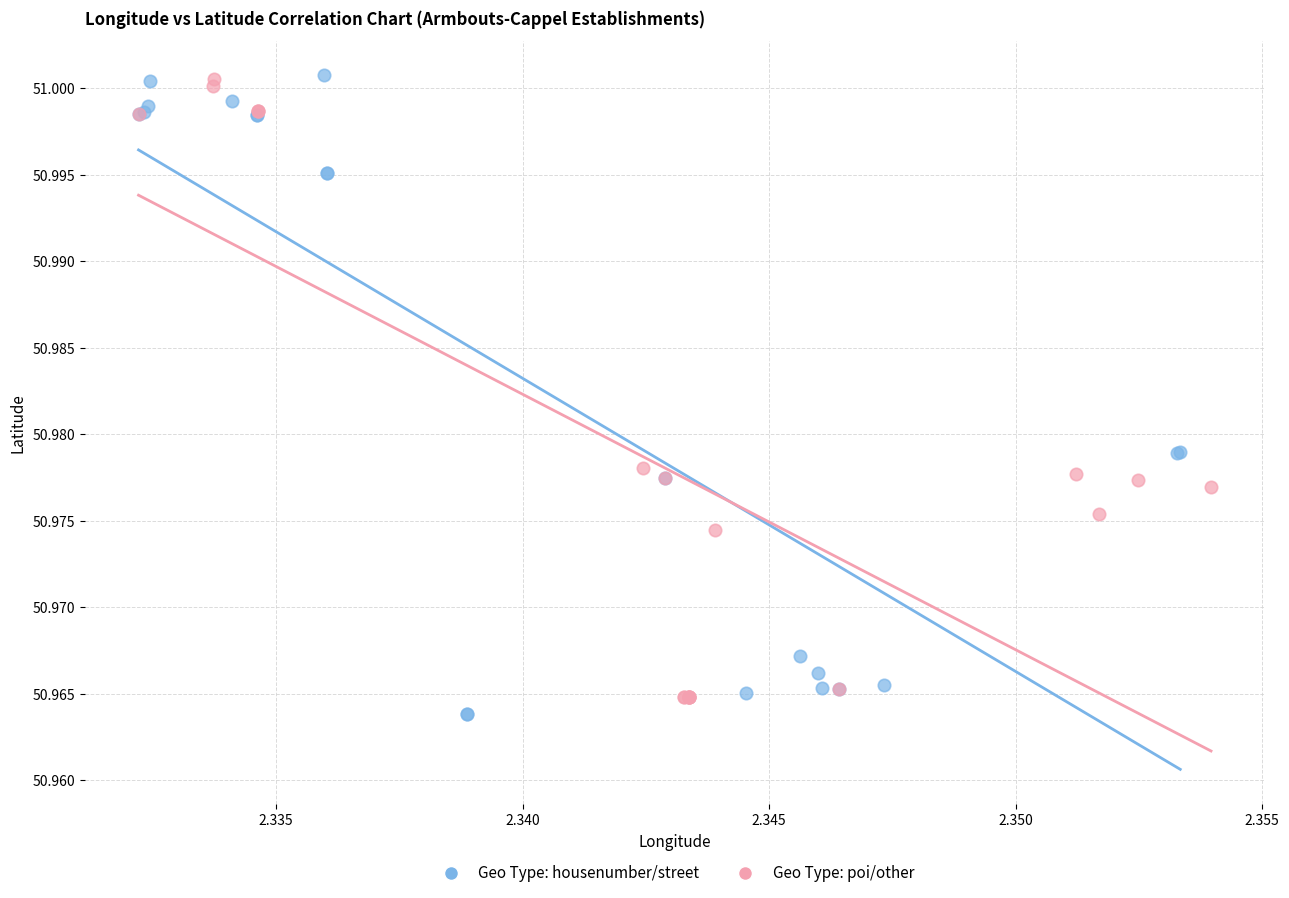

Which series contains the lowest Y value?

Geo Type: housenumber/street